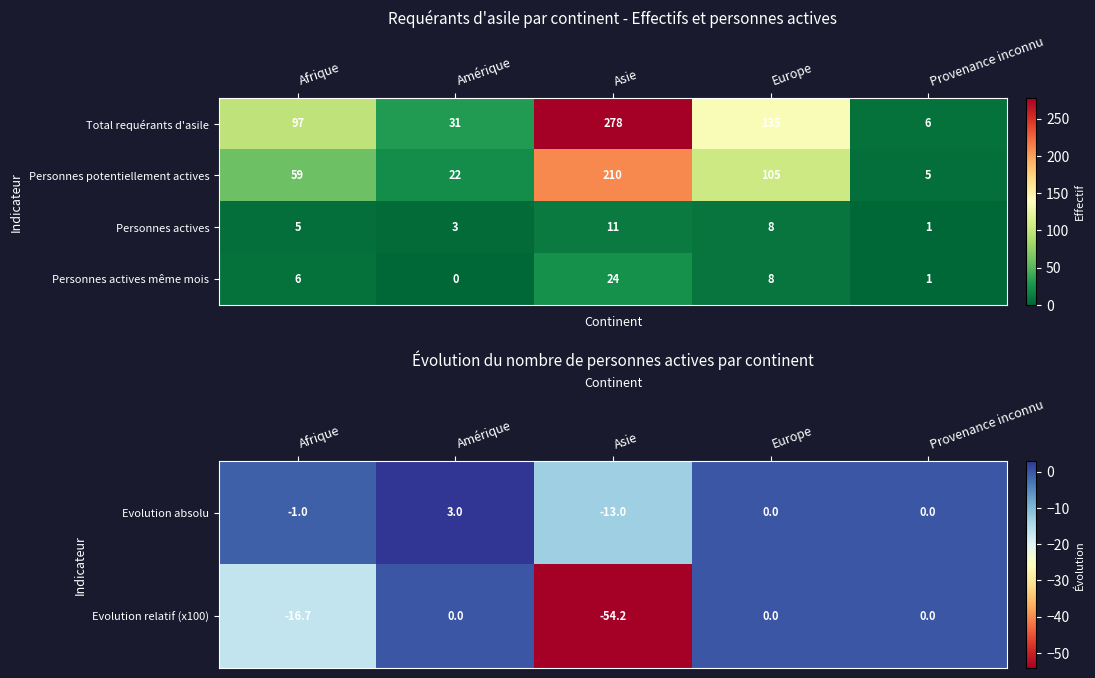

What is the average value of the Total requérants d'asile series?

109